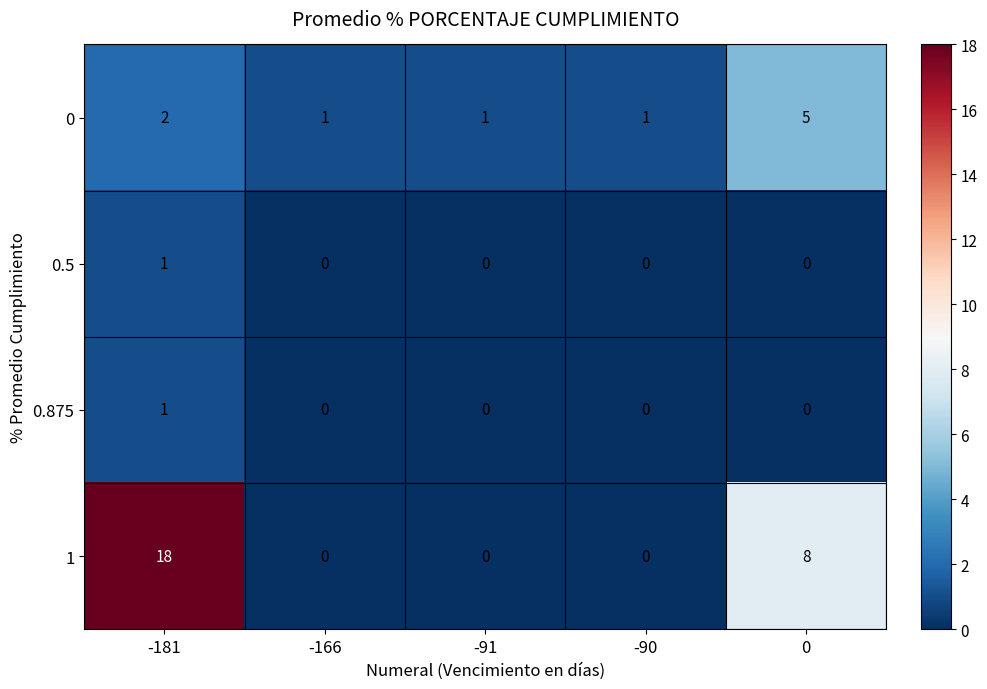

What is the sum of all 1 values?

26